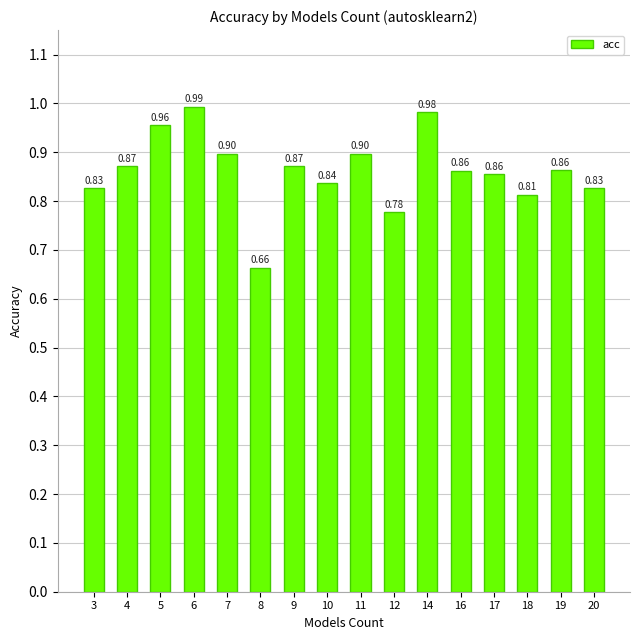

What is the change in value from 8 to 19?

+0.2